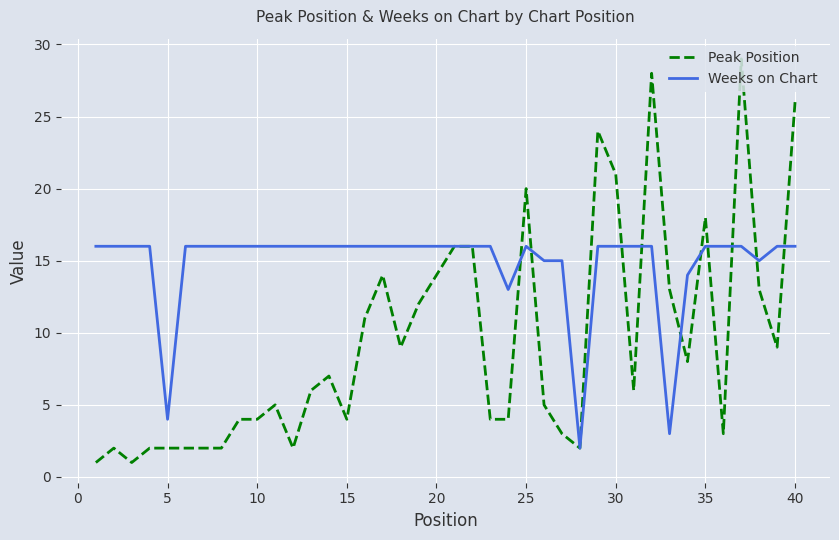

List the series in order of their peak value, lowest first.

Weeks on Chart, Peak Position